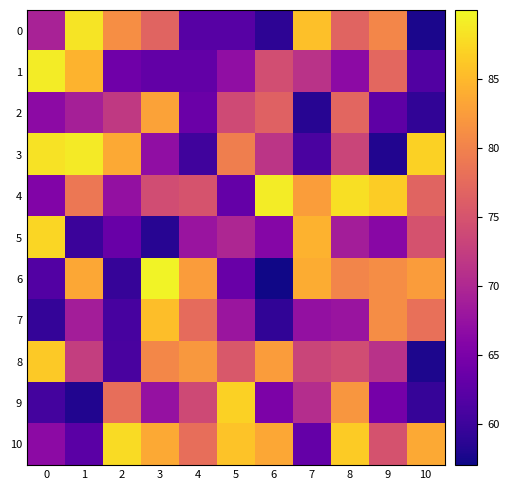

Reading left to right, what are all the values shown in this chart?

0: 0=69.4	1=88.4	2=81.2	3=76.8	4=62.1	5=62.1	6=58.9	7=85.6	8=76.8	9=80.4	10=57.7
1: 0=89.0	1=84.5	2=64.0	3=63.0	4=63.1	5=67.0	6=74.3	7=71.3	8=66.6	9=77.2	10=61.6
2: 0=66.6	1=69.1	2=72.1	3=82.9	4=63.6	5=74.0	6=76.5	7=58.5	8=77.0	9=62.6	10=59.1
3: 0=88.3	1=88.9	2=83.7	3=67.1	4=60.2	5=79.6	6=71.5	7=61.0	8=73.3	9=58.1	10=87.0
4: 0=65.5	1=78.9	2=67.3	3=74.2	4=75.0	5=63.1	6=89.0	7=82.6	8=88.0	9=86.5	10=76.7
5: 0=87.4	1=59.9	2=63.5	3=58.5	4=67.7	5=69.8	6=66.0	7=84.3	8=68.8	9=66.3	10=74.9
6: 0=61.7	1=83.5	2=59.5	3=89.6	4=82.5	5=63.6	6=57.2	7=83.9	8=80.3	9=81.1	10=82.5
7: 0=59.4	1=68.8	2=60.8	3=85.5	4=77.6	5=67.9	6=59.1	7=67.3	8=67.7	9=81.1	10=78.0
8: 0=86.3	1=72.6	2=60.9	3=80.5	4=82.1	5=75.5	6=82.4	7=73.3	8=74.3	9=71.1	10=57.8
9: 0=60.6	1=58.0	2=78.0	3=67.4	4=73.8	5=86.9	6=65.2	7=70.5	8=81.9	9=64.6	10=59.5
10: 0=66.6	1=62.3	2=87.7	3=83.7	4=77.9	5=85.8	6=83.5	7=63.2	8=86.5	9=74.8	10=83.6